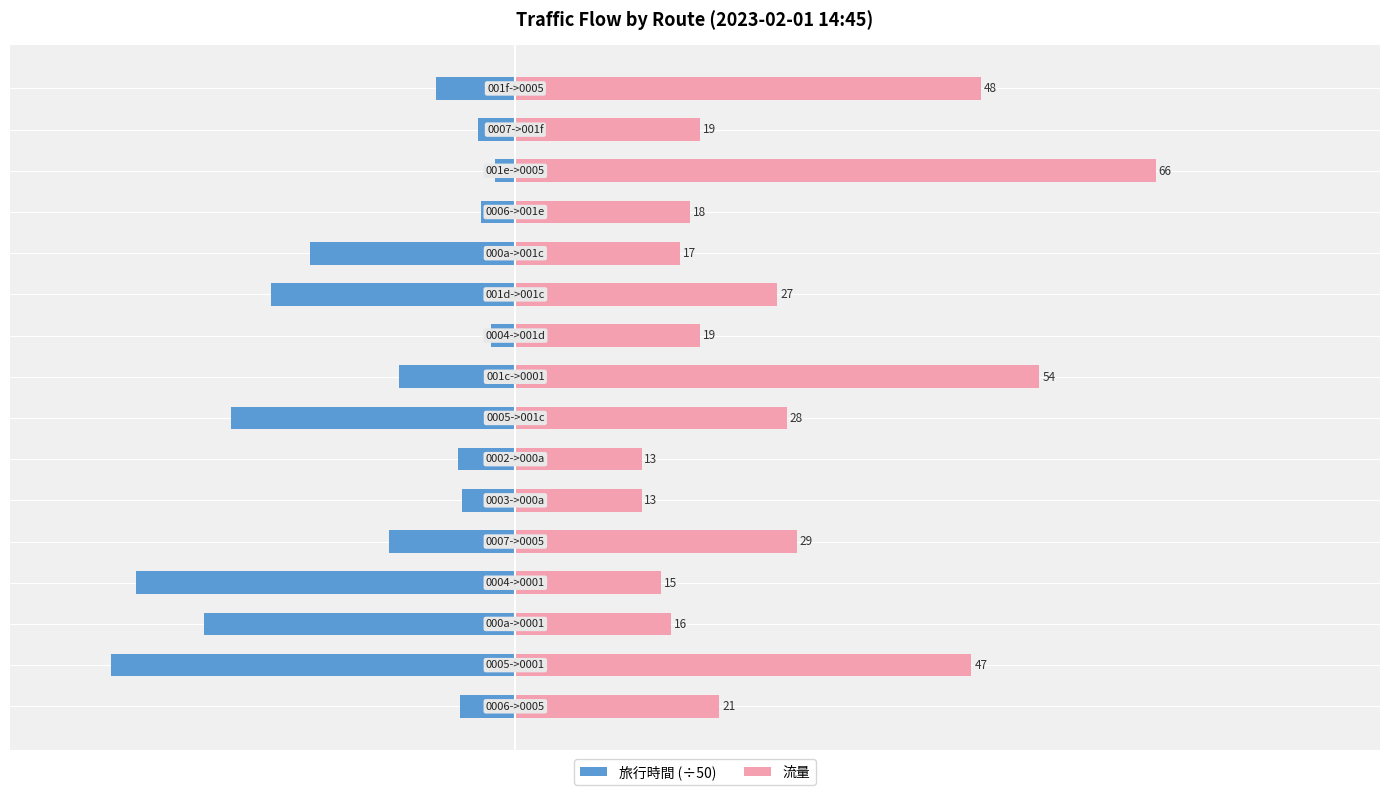

What is the label of the 7th bar from the right?

9